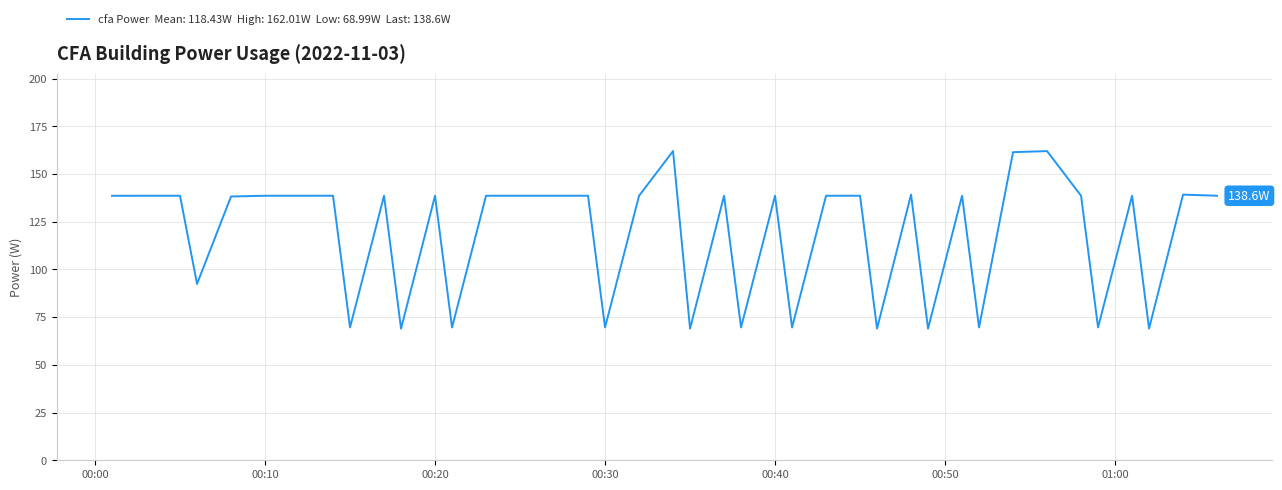

What is the greatest value displayed?

162.0